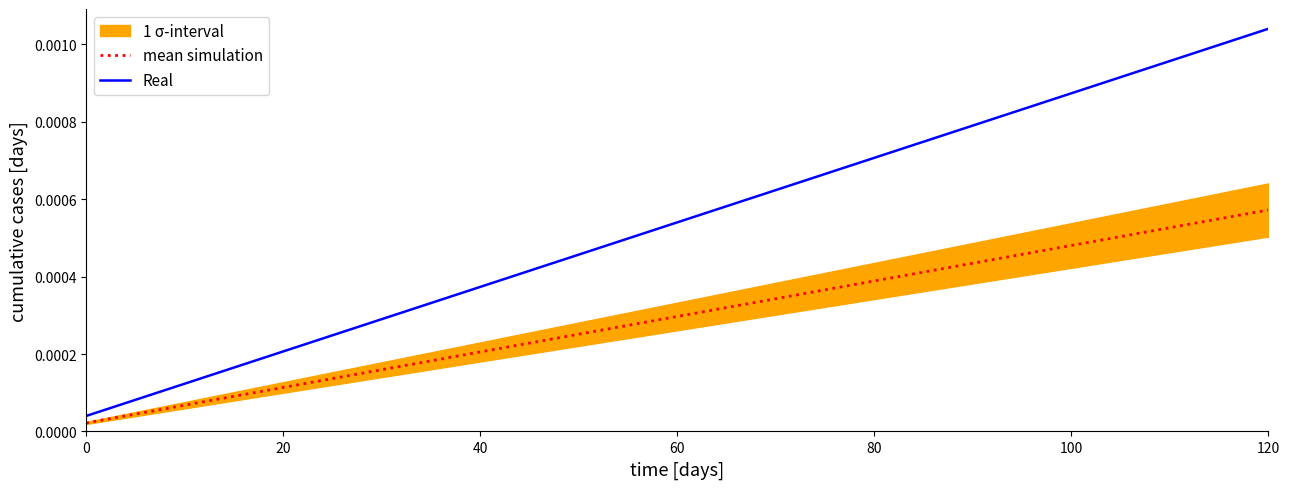

Is the value of mean simulation at 9 greater than the value of Real at 9?

No